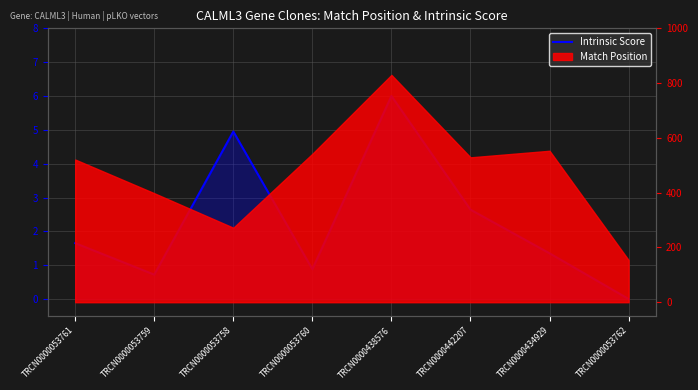

How many lines are shown in the chart?

1